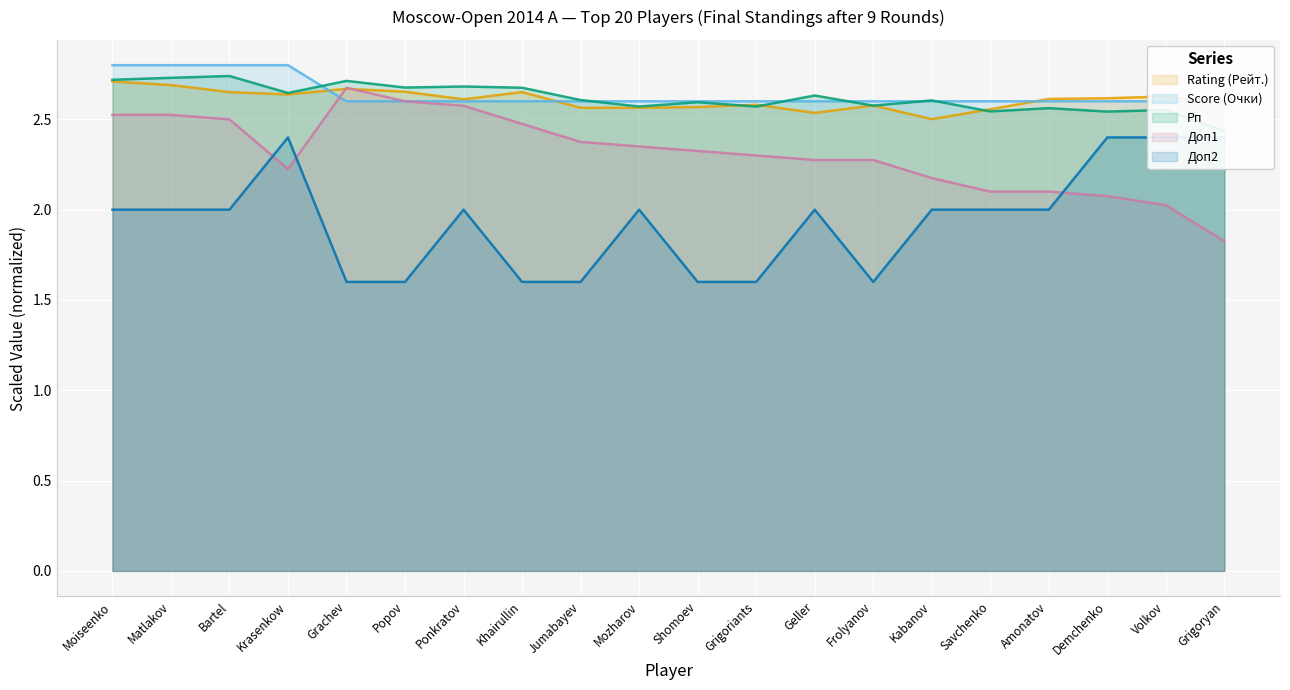

Is it true that Score (Очки) equals 3.9 at Jumabayev?

False